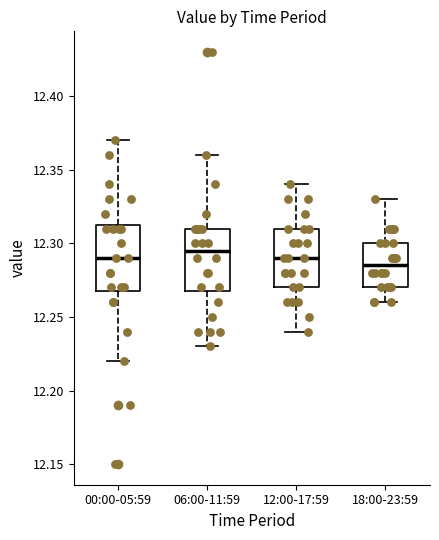

Reading left to right, read every box against the y-axis: the position of its median line, the range the box covers, and the ends of its whiskers. The values are not printed on the chart, so give them approximately, as read against the axis.

00:00-05:59: median 12.290, box 12.270 to 12.315, whiskers 12.220 to 12.370
06:00-11:59: median 12.295, box 12.270 to 12.310, whiskers 12.230 to 12.360
12:00-17:59: median 12.290, box 12.270 to 12.310, whiskers 12.240 to 12.340
18:00-23:59: median 12.285, box 12.270 to 12.300, whiskers 12.260 to 12.330